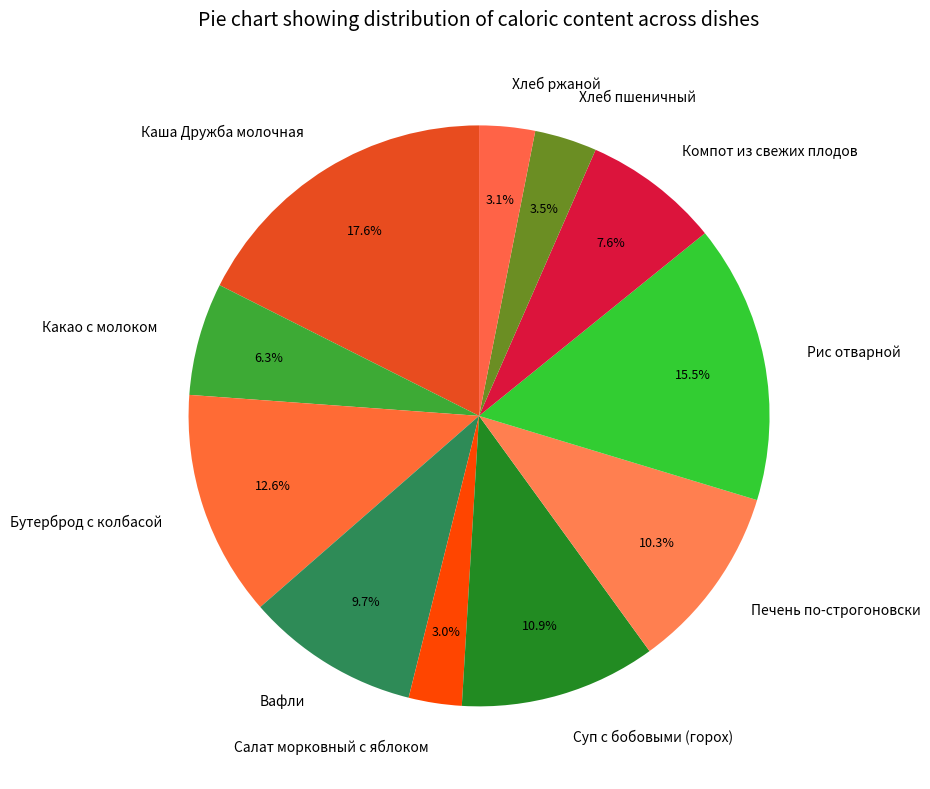

What is the largest slice in the pie chart?

Каша Дружба молочная